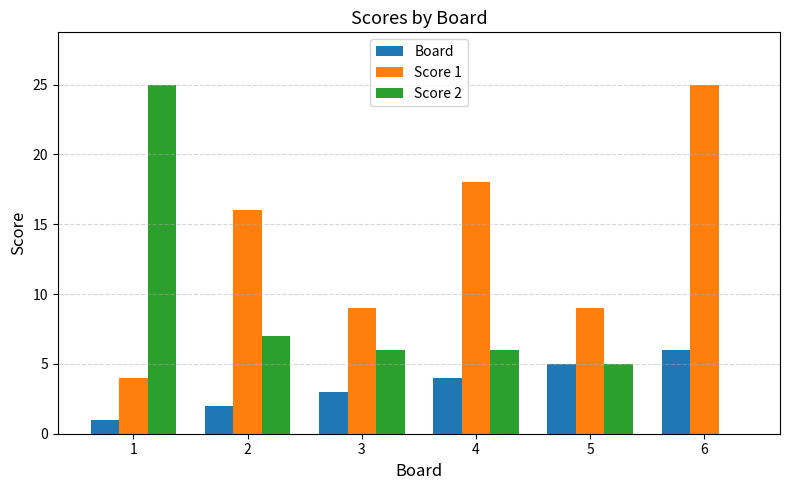

Which series changed the most between 4 and 5?

Score 1